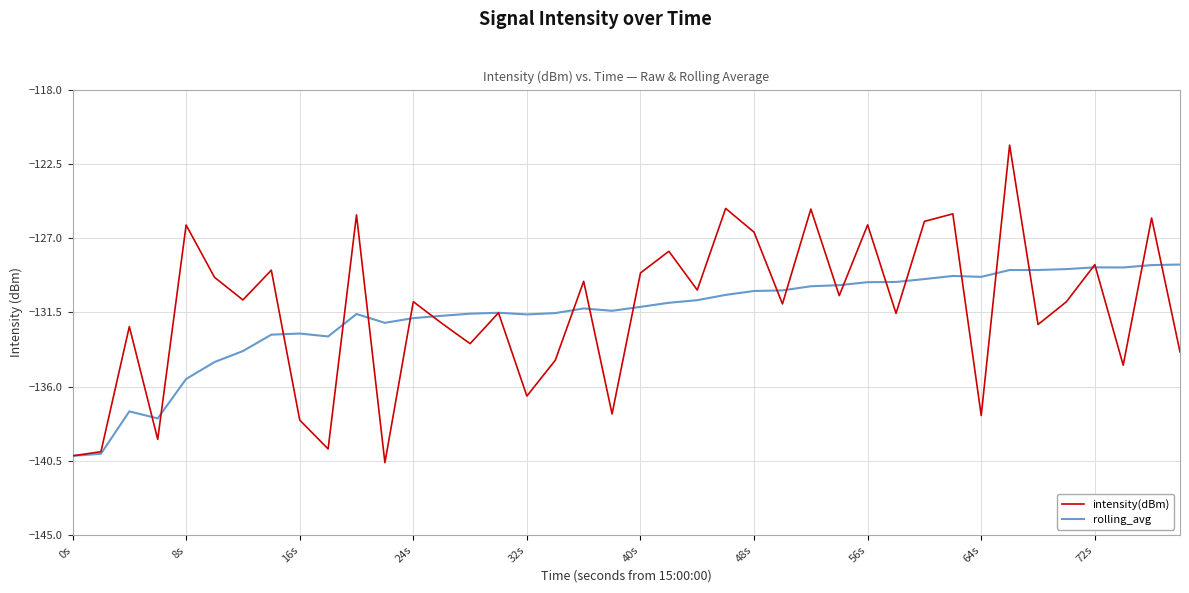

What is the difference between the maximum and second lowest values in the intensity(dBm) series?

18.8